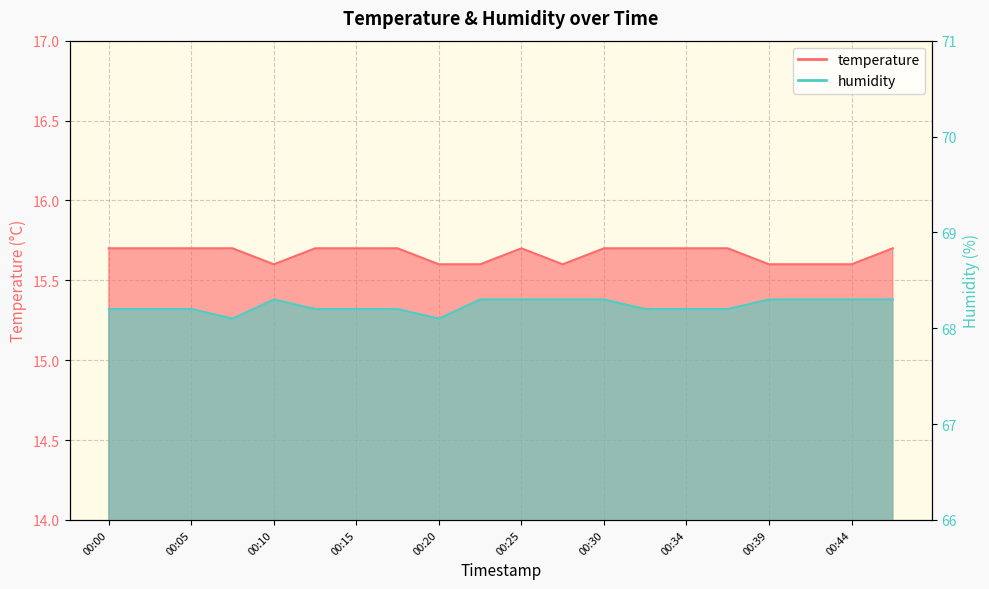

Rank the series at 00:47 from highest to lowest value.

humidity, temperature